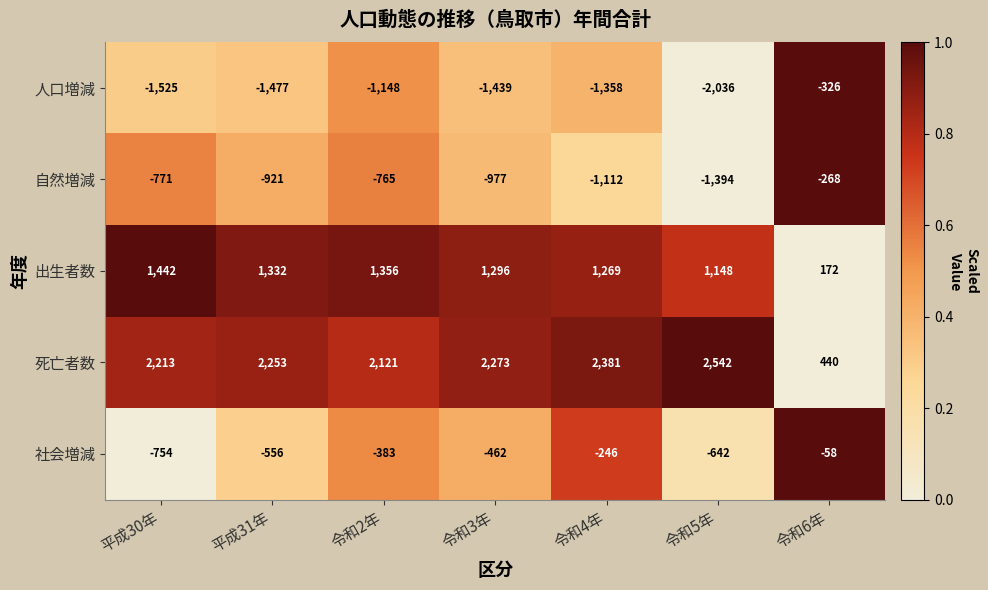

List the series in order of their peak value, highest first.

死亡者数, 出生者数, 社会増減, 自然増減, 人口増減